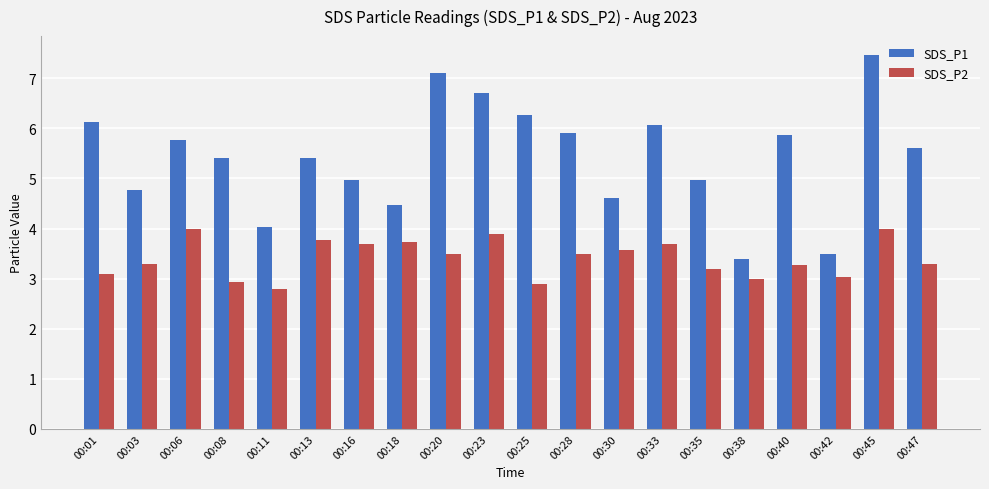

At which label does SDS_P2 reach its minimum?

00:11